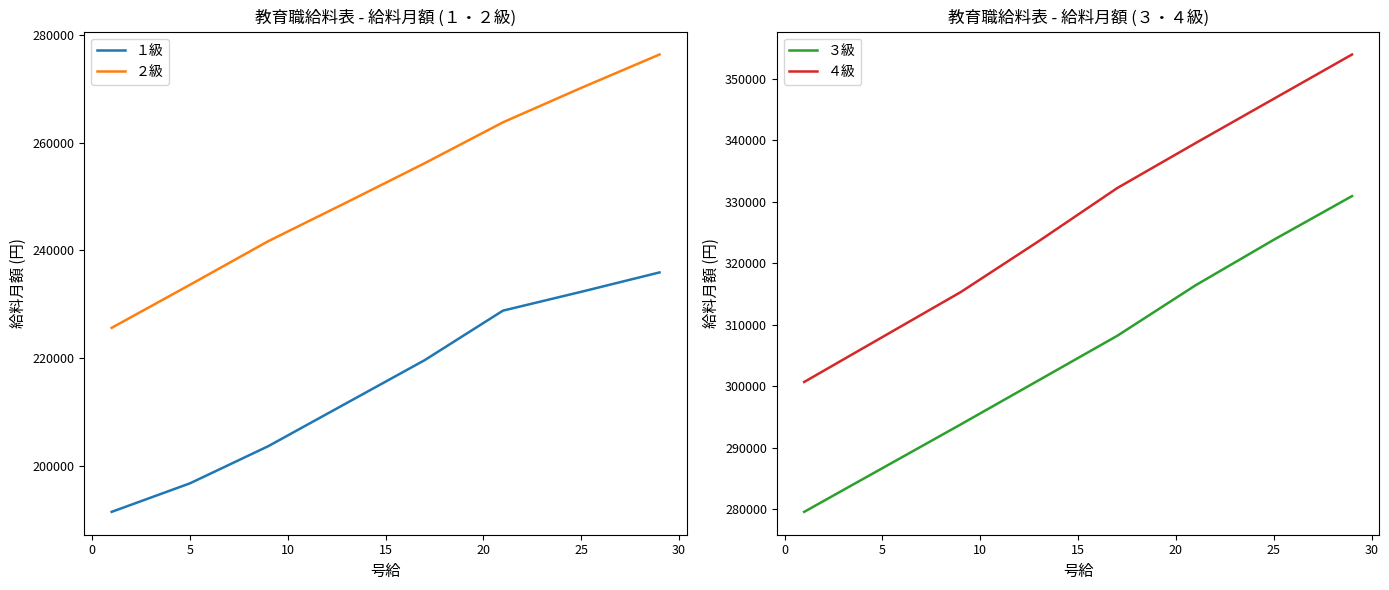

True or false: ４級 and １級 cross at least once.

False